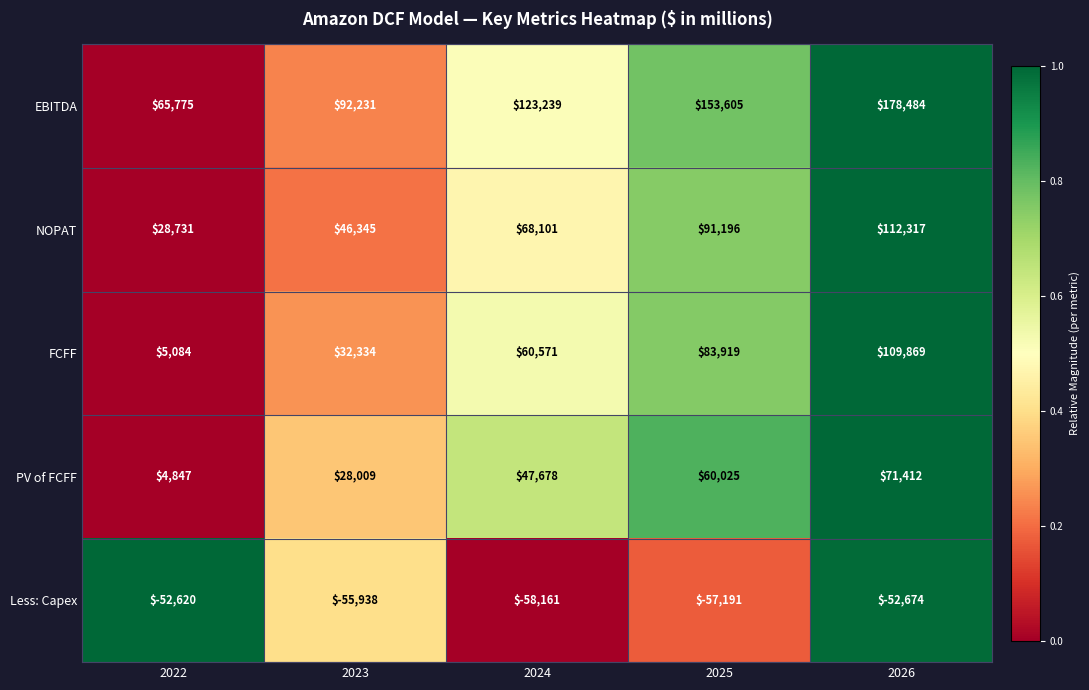

The value of EBITDA at 2023 is 39720. True or false?

False